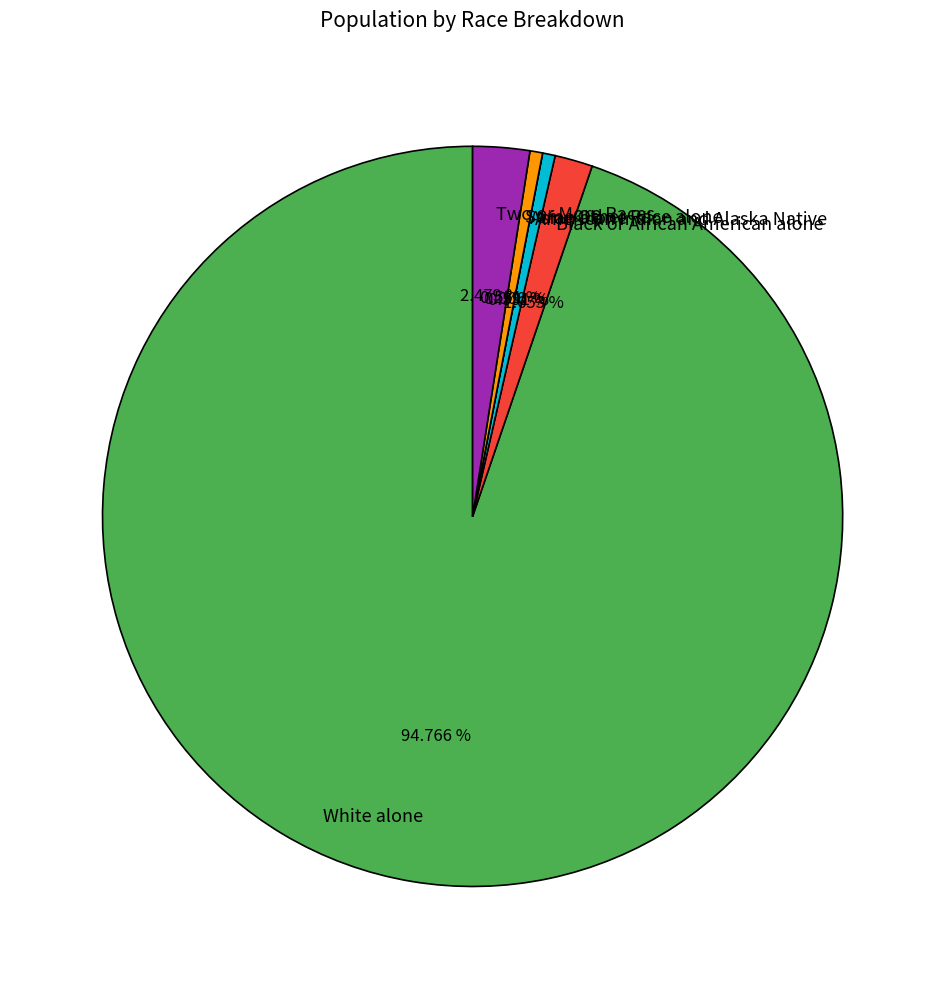

Is there any slice that represents more than half of the pie?

Yes